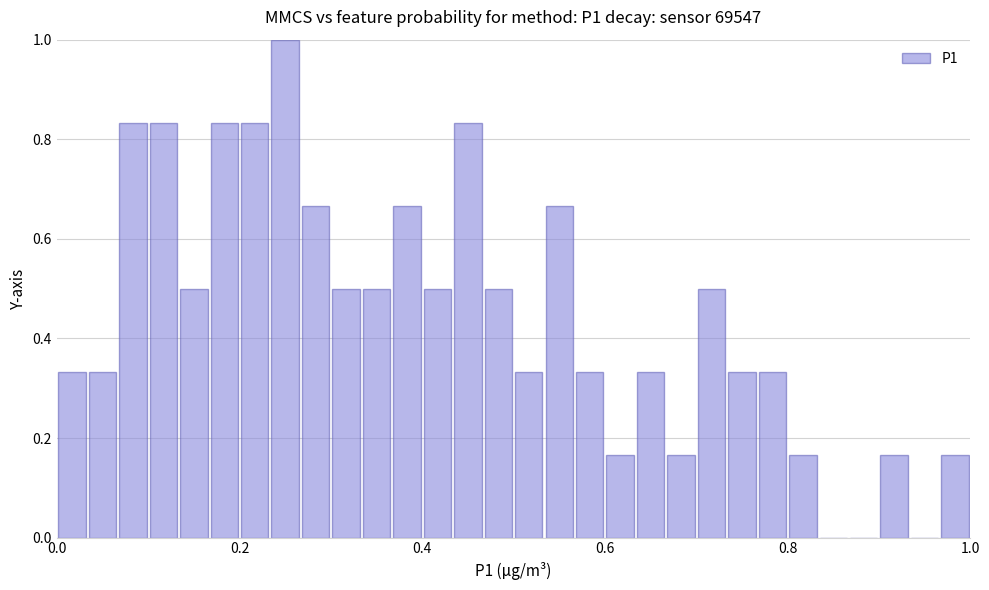

Read against the x-axis, roughly where is the centre of the tallest bar?

0.26